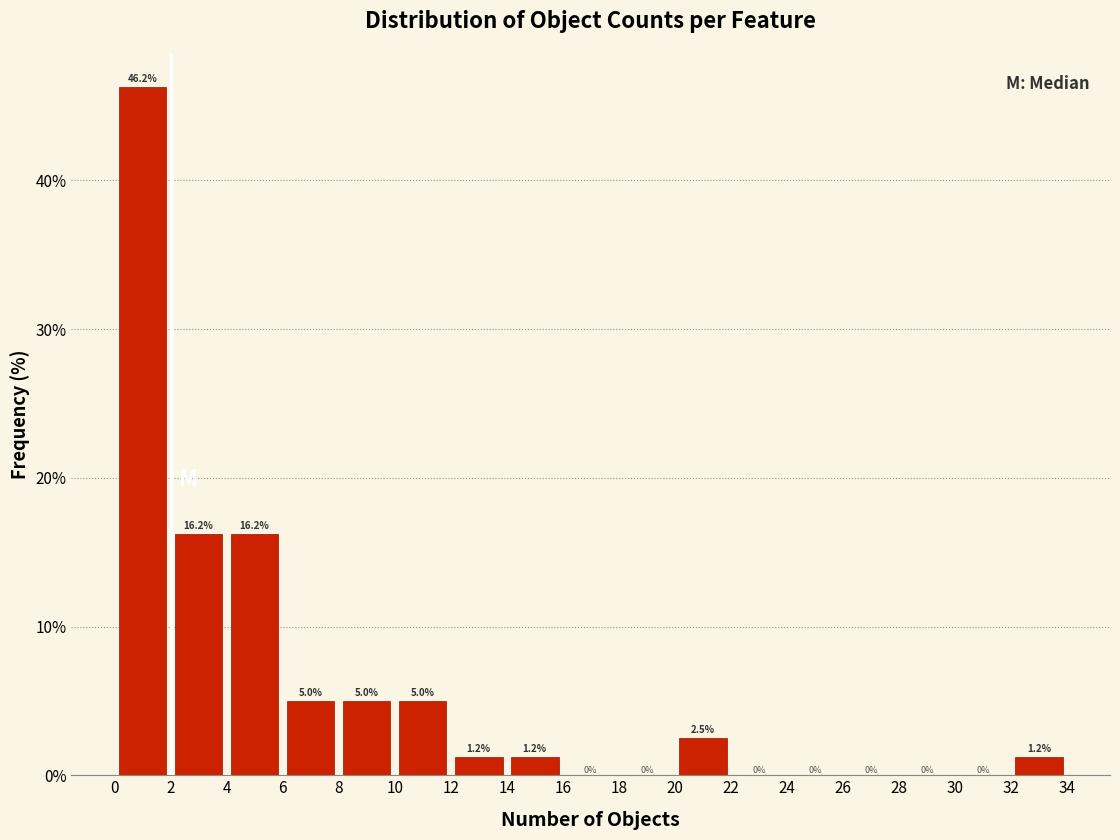

Over which range of the x-axis is the bar tallest?

0 to 2